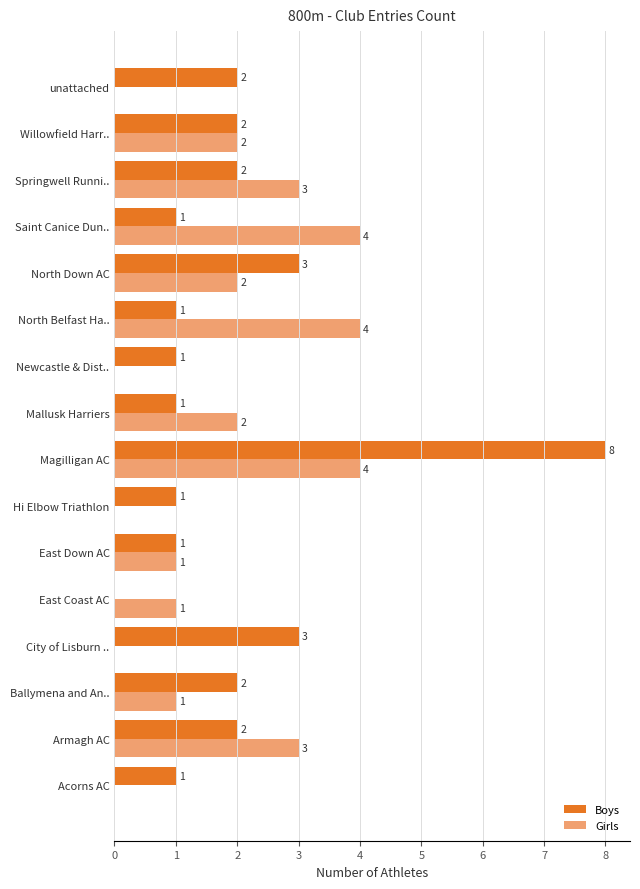

How many Boys values are between 1 and 2?

12